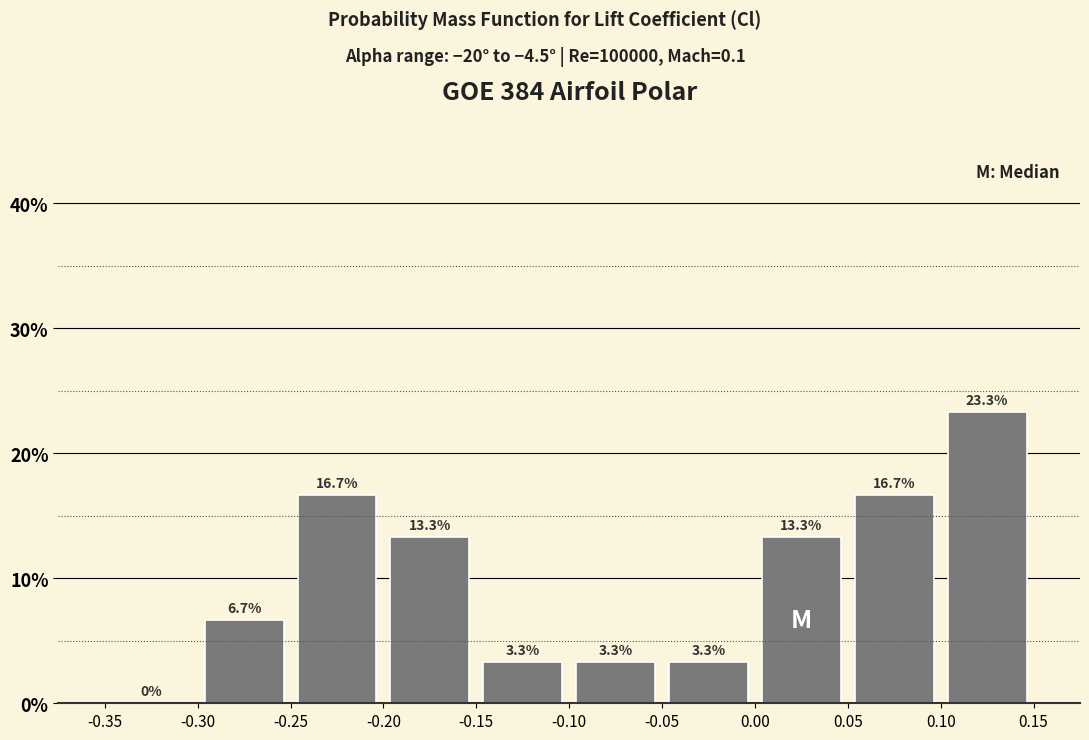

What is the height of the bar covering -0.15 to -0.10 on the x-axis?

3.3